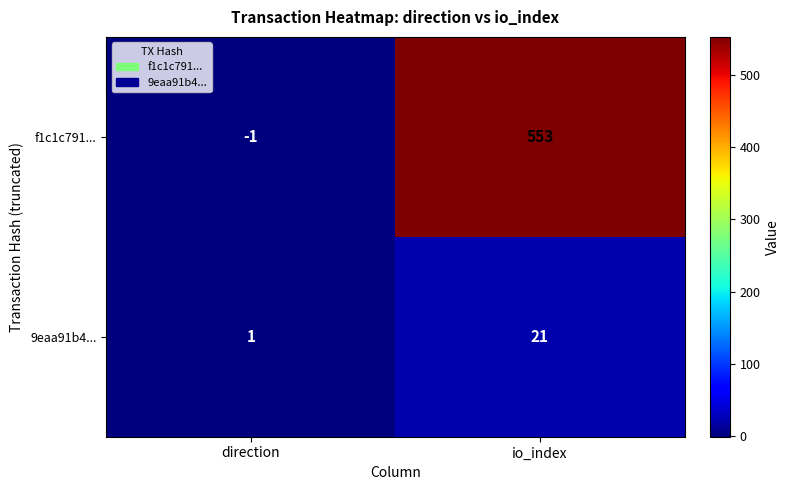

What is the difference between the highest and lowest values at io_index?

532